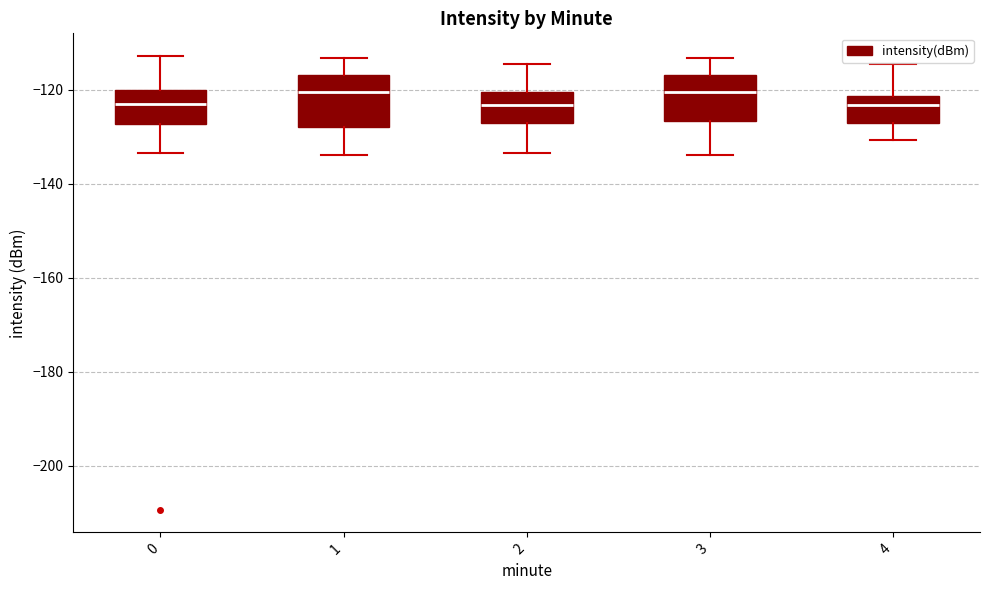

Reading left to right, read every box against the y-axis: the position of its median line, the range the box covers, and the ends of its whiskers. The values are not printed on the chart, so give them approximately, as read against the axis.

0: median -124, box -128 to -120, whiskers -134 to -112
1: median -120, box -128 to -116, whiskers -134 to -114
2: median -124, box -128 to -120, whiskers -134 to -114
3: median -120, box -126 to -116, whiskers -134 to -114
4: median -124, box -128 to -122, whiskers -130 to -114